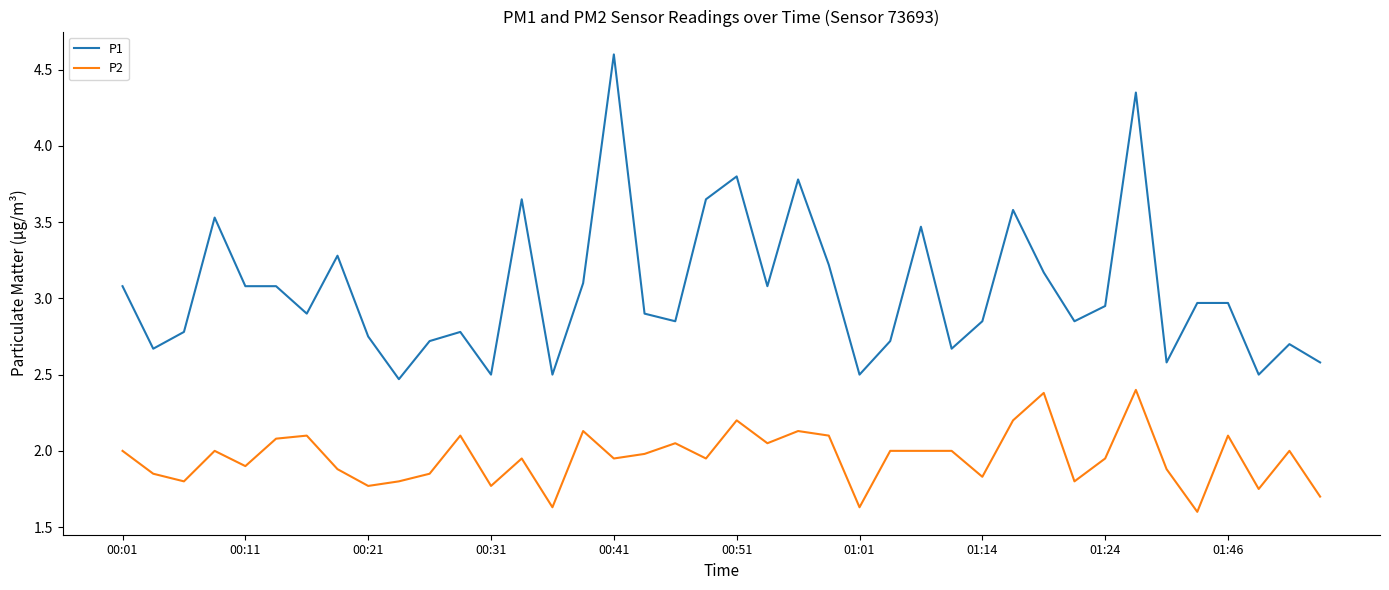

What is the maximum value for P2?

2.4